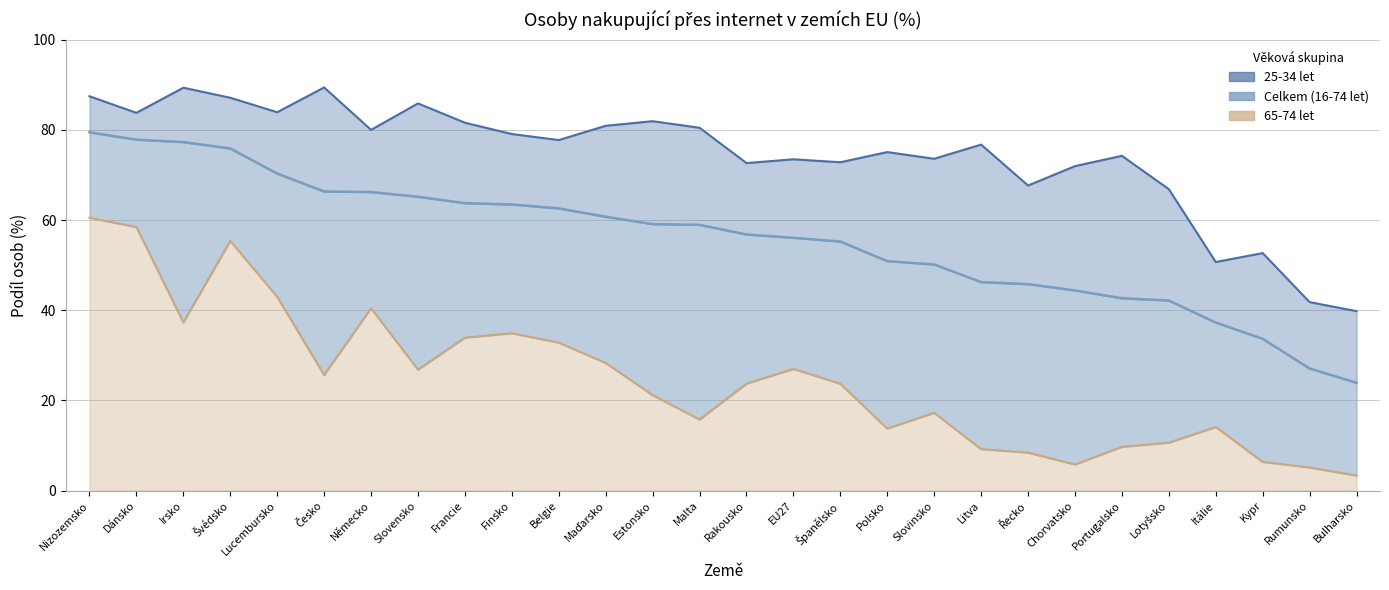

Does the chart have visible grid lines?

Yes